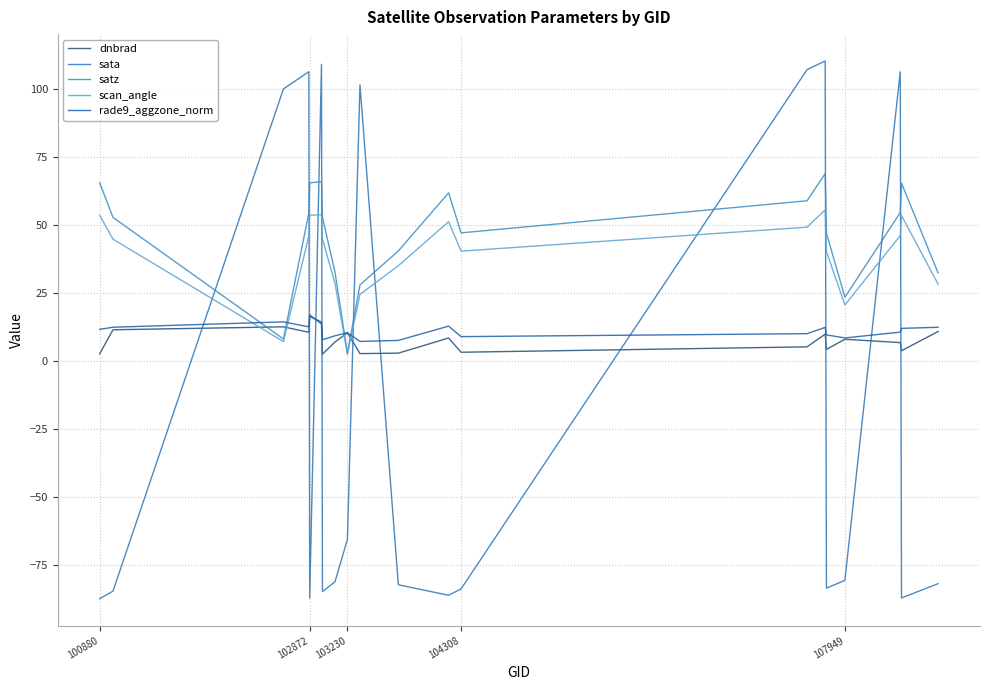

What is the average value of the satz series?

46.5